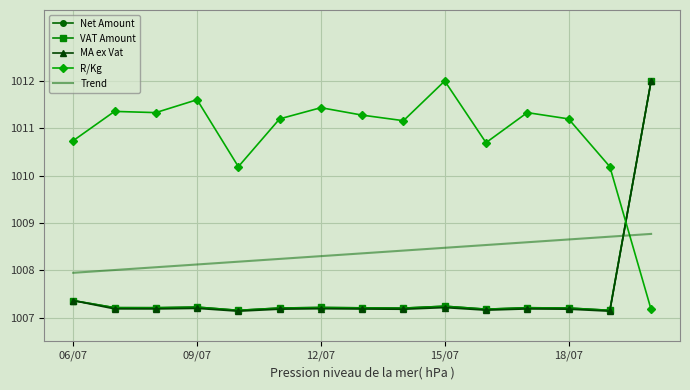

Which series has the largest total across all categories?

R/Kg